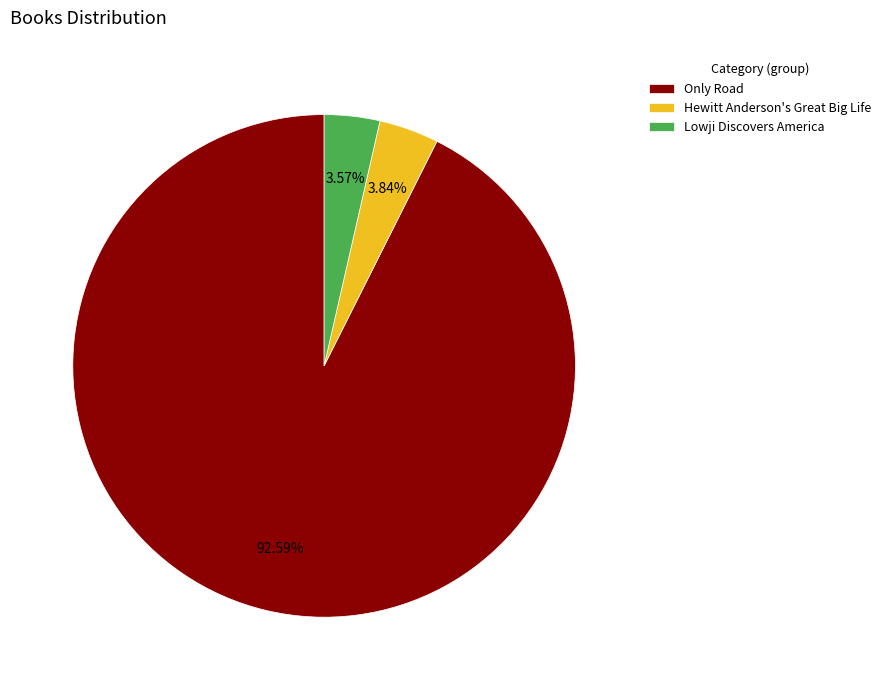

To the nearest percent, what portion does Lowji Discovers America represent?

4%